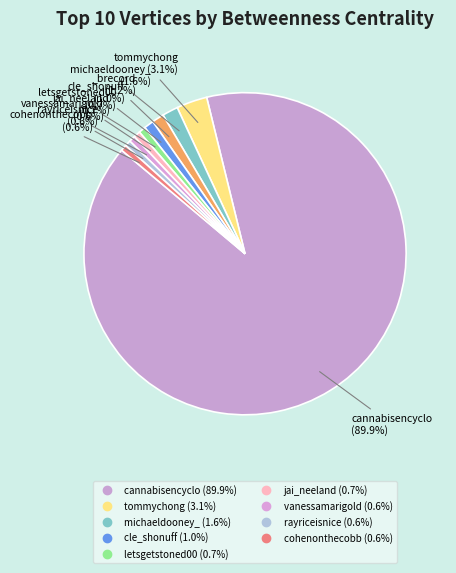

How many segments does this pie chart have?

10